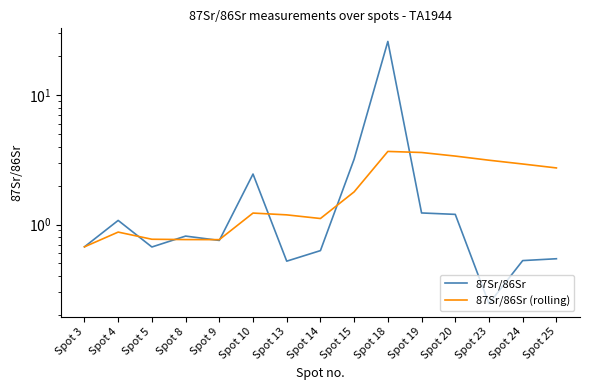

What is the difference between the highest and lowest values at Spot 15?

1.4